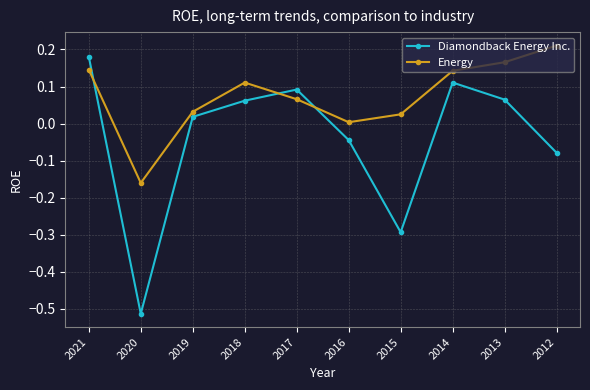

At which category does Energy reach its first local valley?

2020